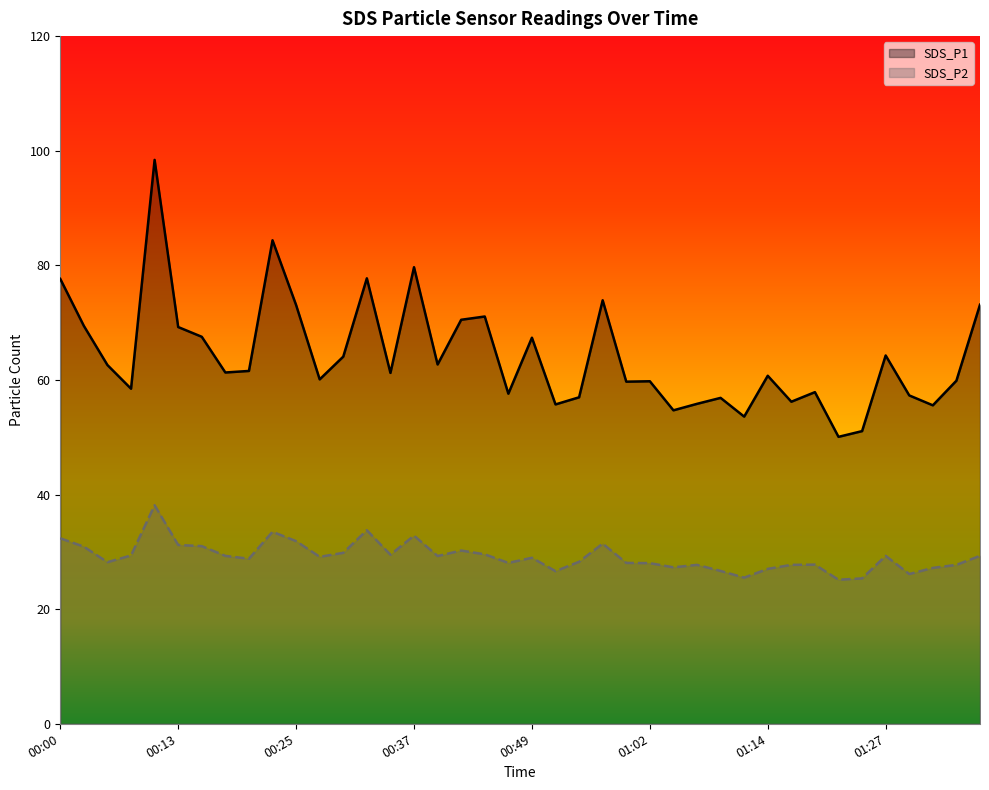

Where is the first local minimum for SDS_P1?

00:08